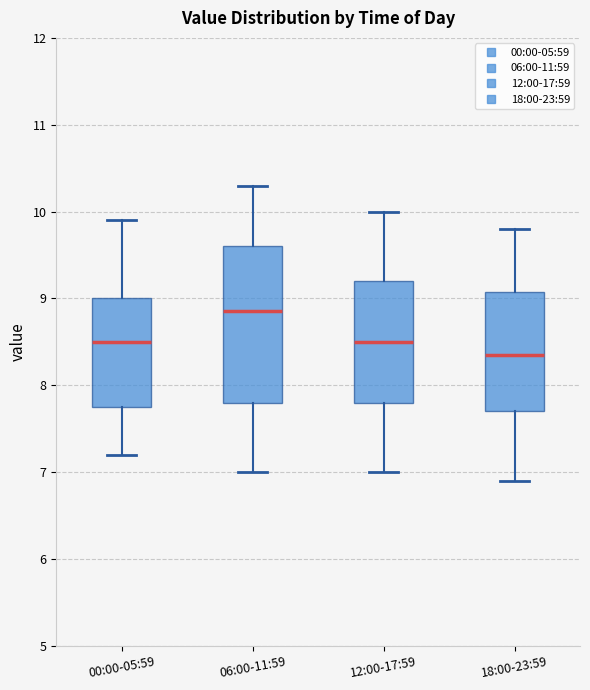

Which box's median line is the highest?

06:00-11:59